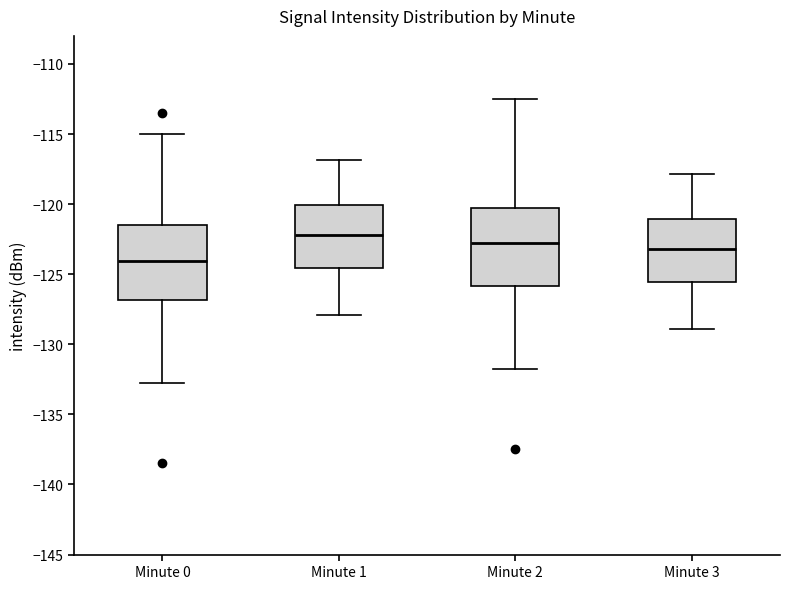

Where does the upper whisker of the box for Minute 1 end on the y-axis? The values are not printed on the chart, so give them approximately, as read against the axis.

-117.0